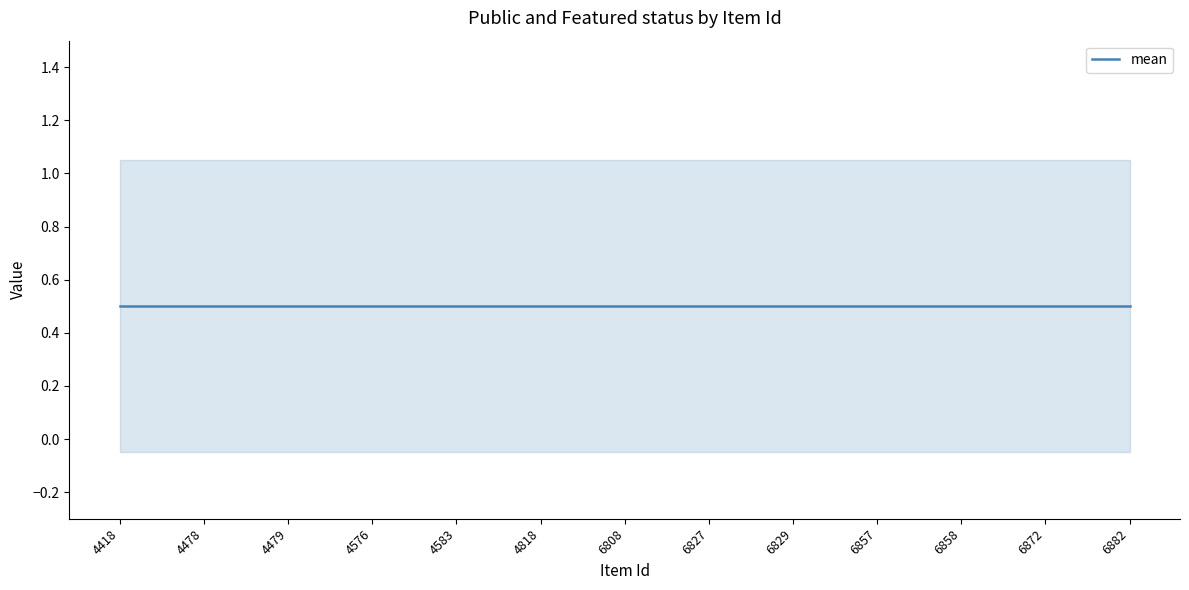

True or false: featured and public intersect in this chart.

False